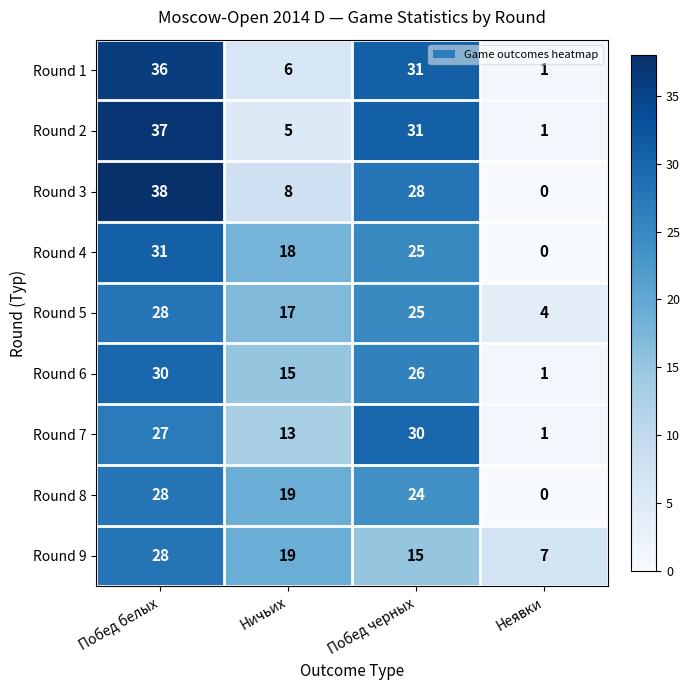

Is it true that Round 8 equals 0 at Неявки?

True